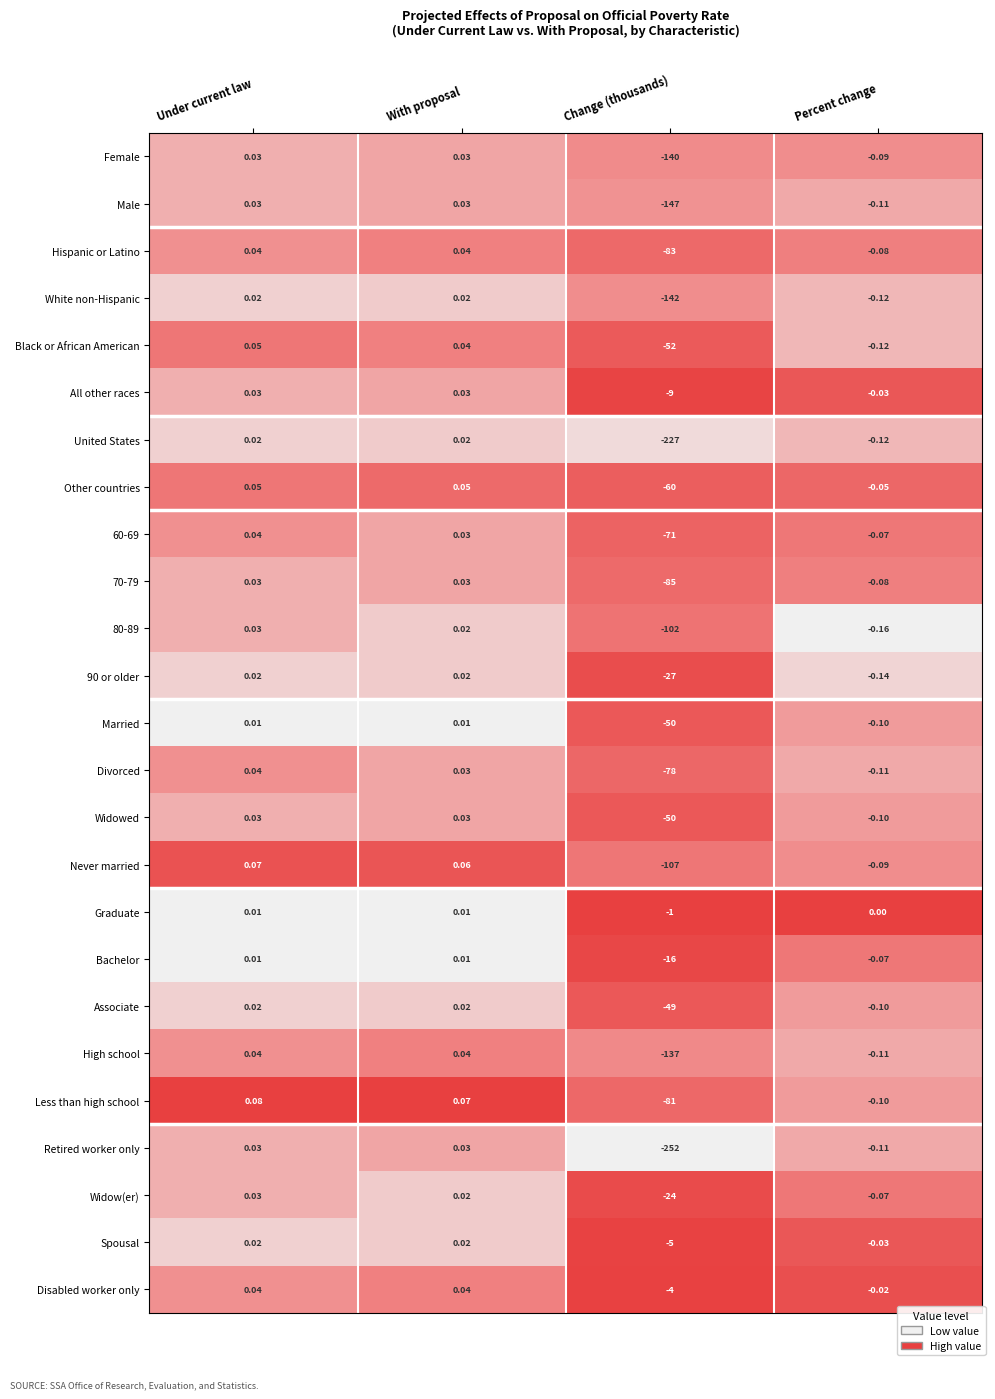

At which label does 90 or older first exceed 0?

Under current law